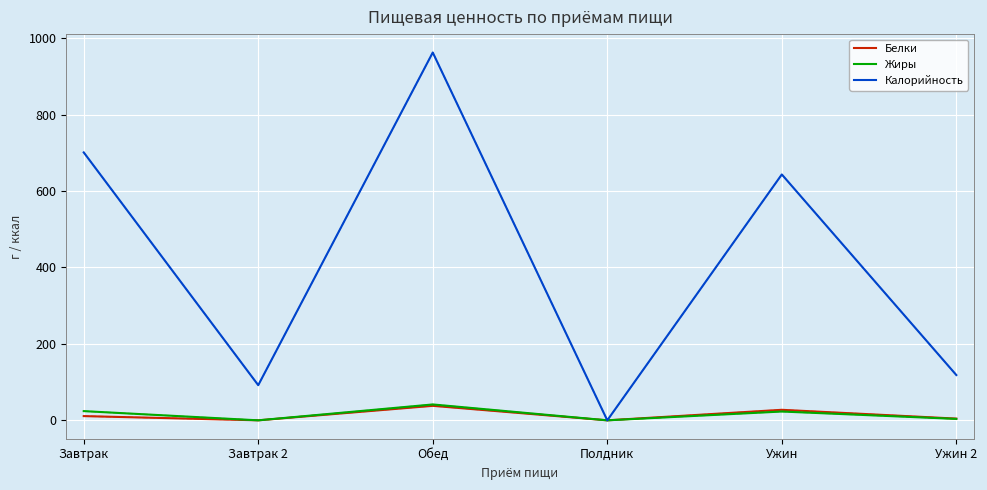

The Калорийность series shows 1368.3 at Обед. True or false?

False